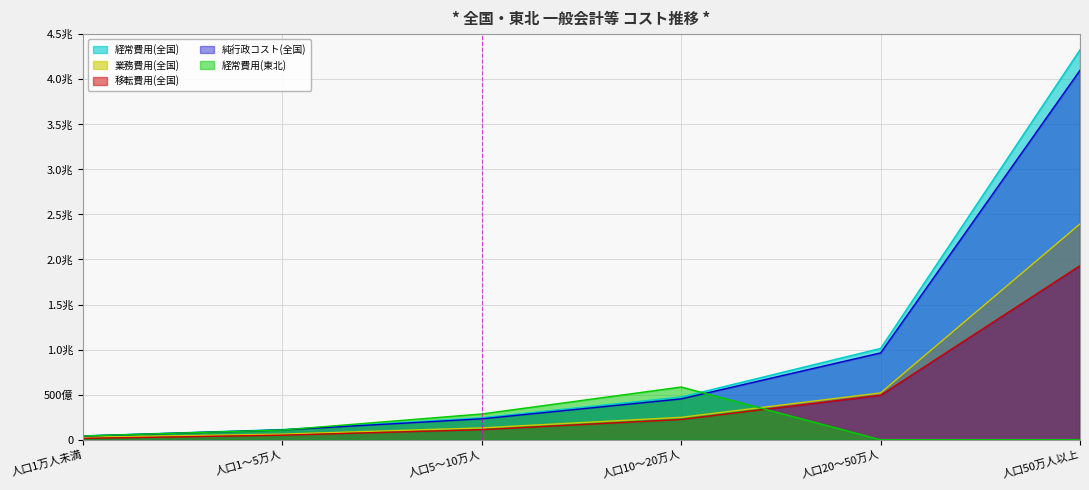

Which series has the widest spread of values?

経常費用(全国)